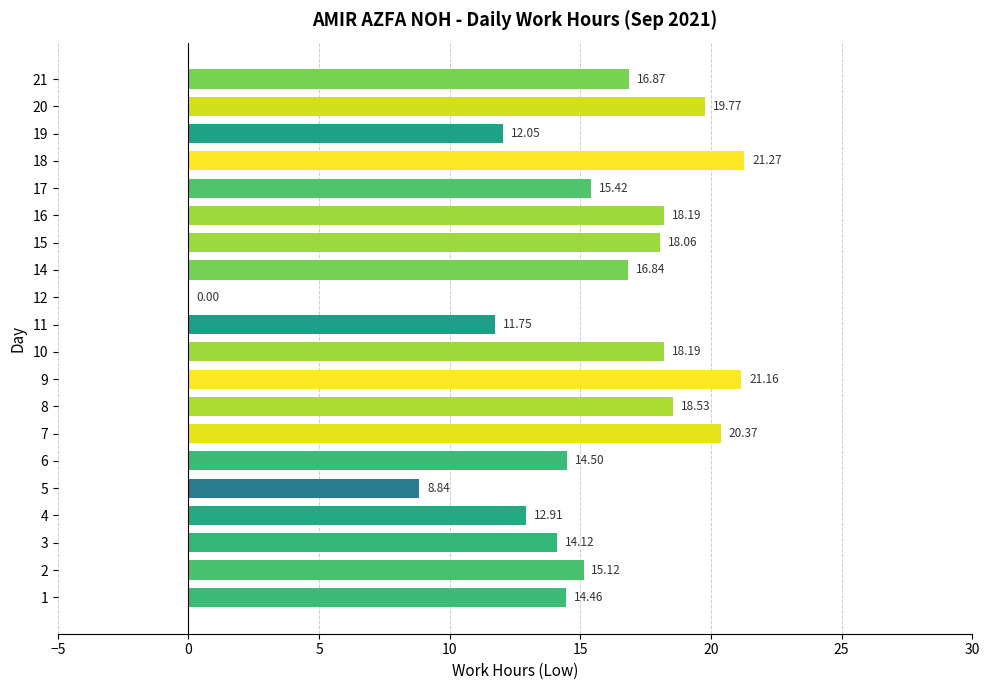

What is the sum of all values?

308.4